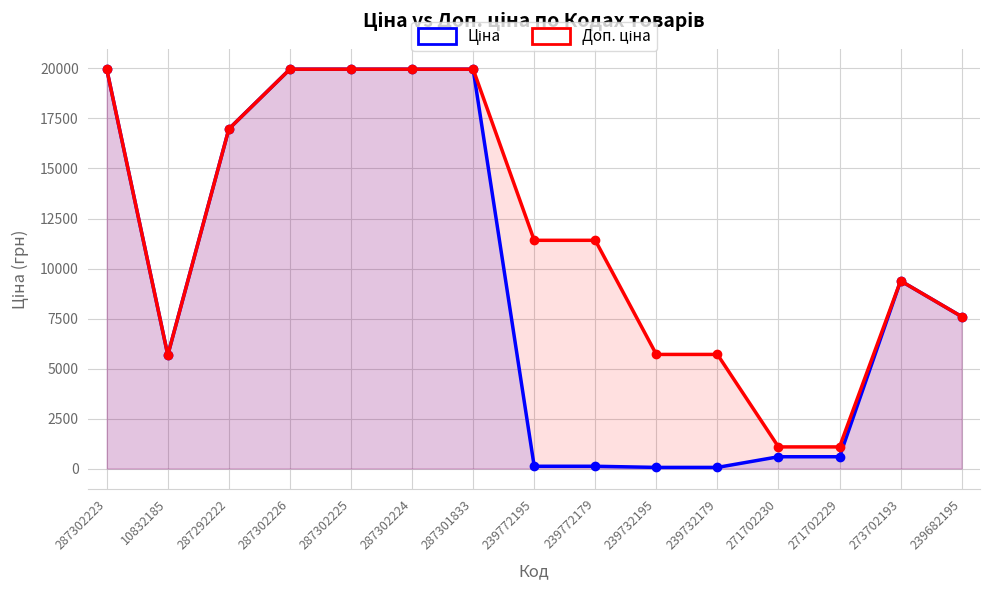

True or false: Доп. ціна and Ціна cross at least once.

False